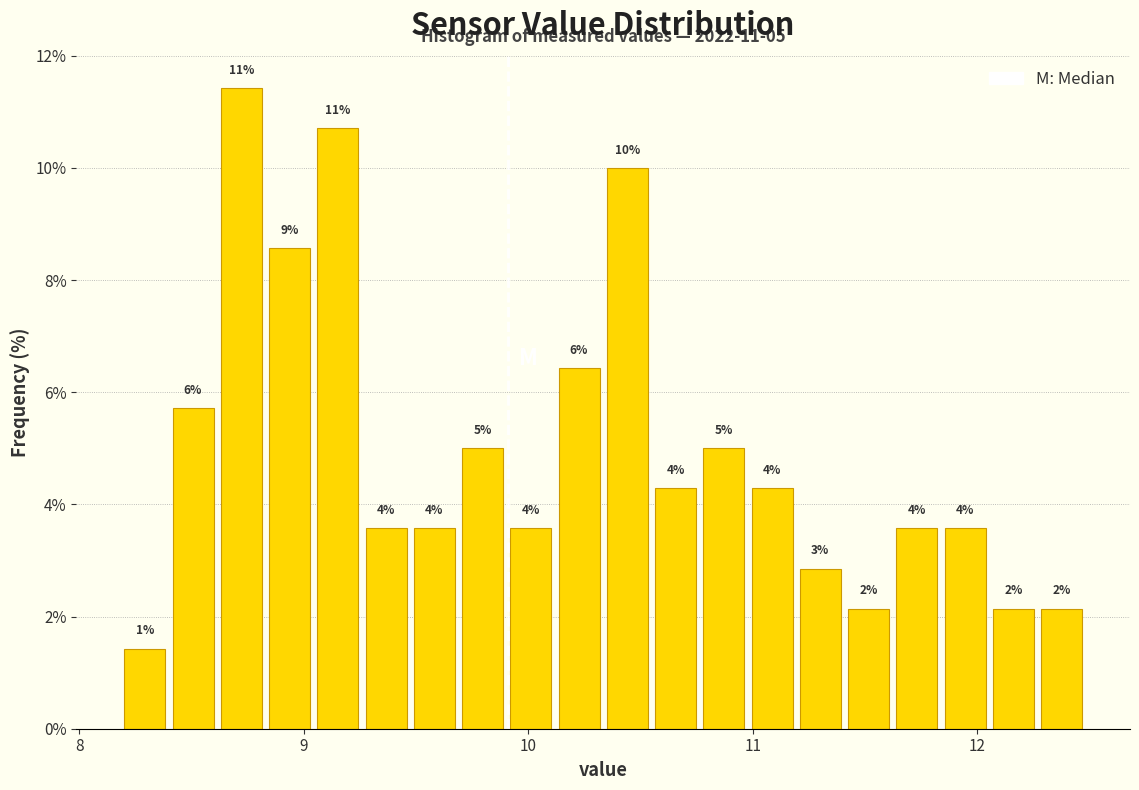

Around what value on the x-axis is the tallest bar? Give the approximate position of its centre, as read against the axis.

8.7